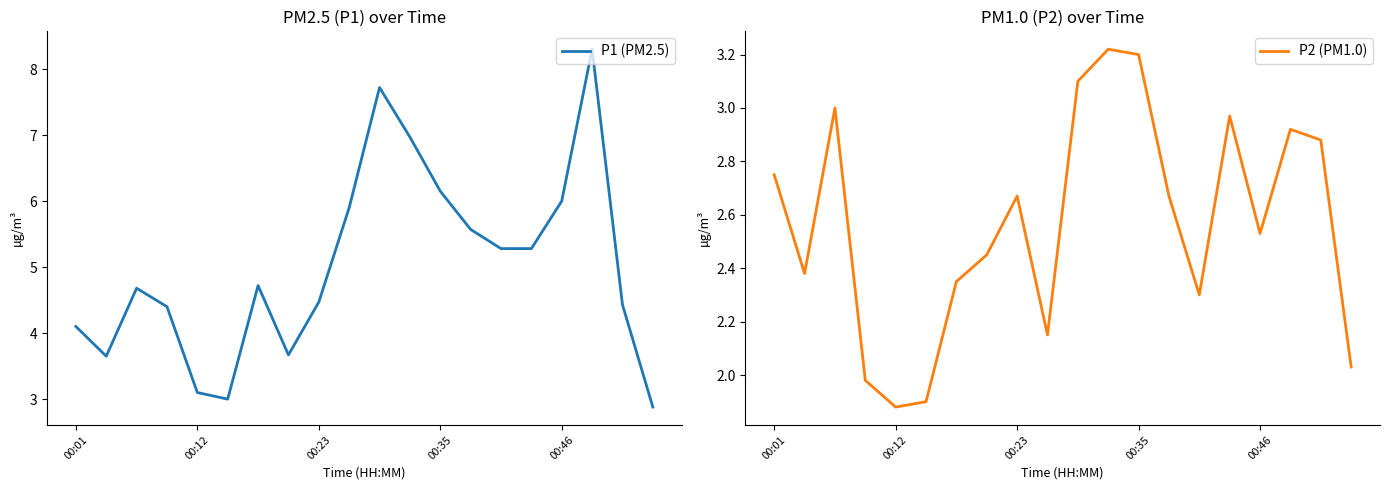

Reading left to right, list all the values displayed in this chart.

P1 (PM2.5): 4.1	3.6	4.7	4.4	3.1	3.0	4.7	3.7	4.5	5.9	7.7	7.0	6.2	5.6	5.3	5.3	6.0	8.3	4.4	2.9
P2 (PM1.0): 2.8	2.4	3.0	2.0	1.9	1.9	2.4	2.5	2.7	2.1	3.1	3.2	3.2	2.7	2.3	3.0	2.5	2.9	2.9	2.0